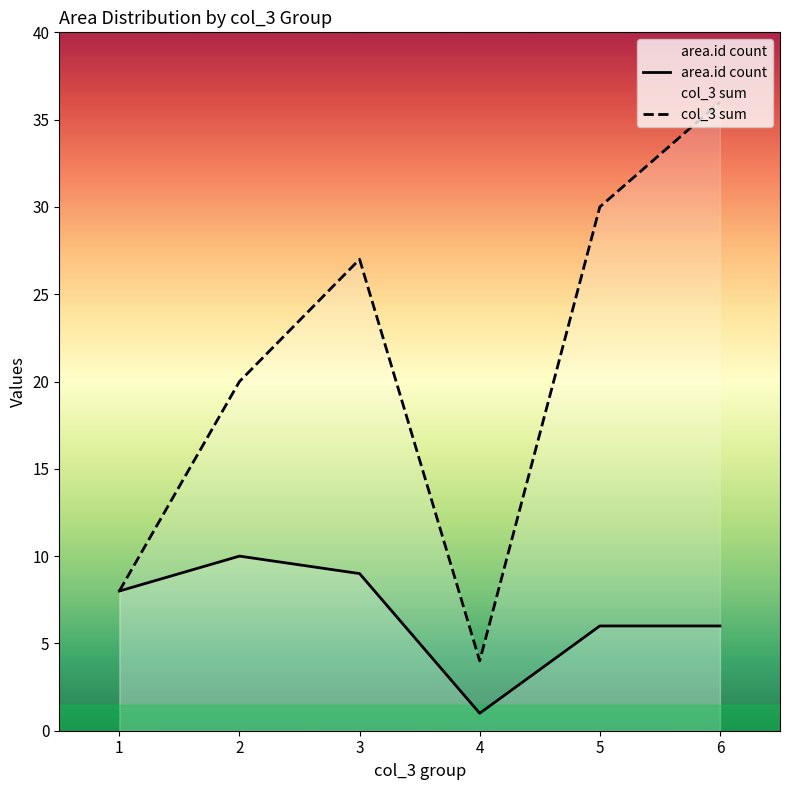

Between 1 and 4, which series saw the biggest shift?

area.id count